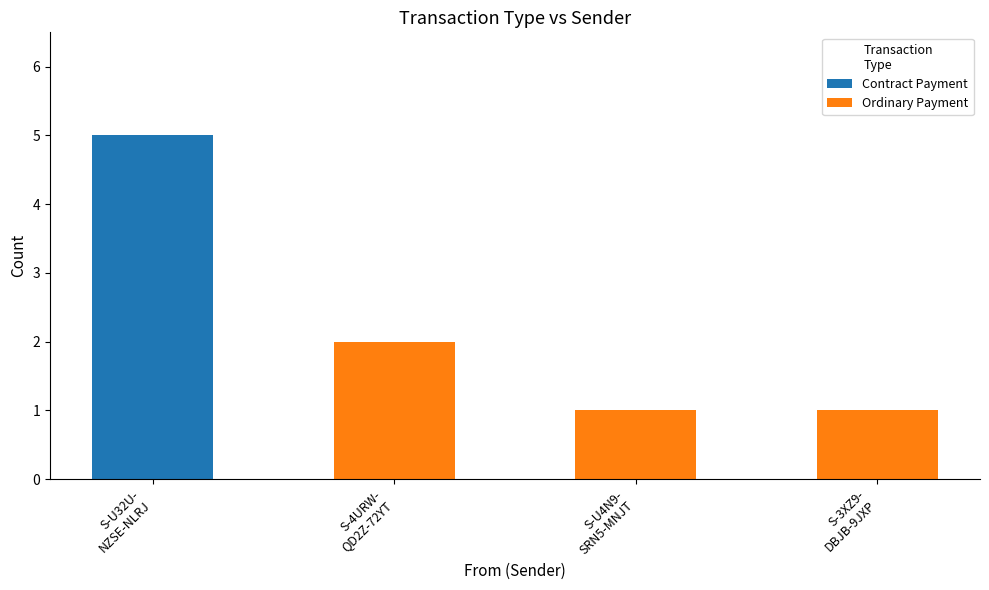

What is the sum of all Contract Payment values?

5